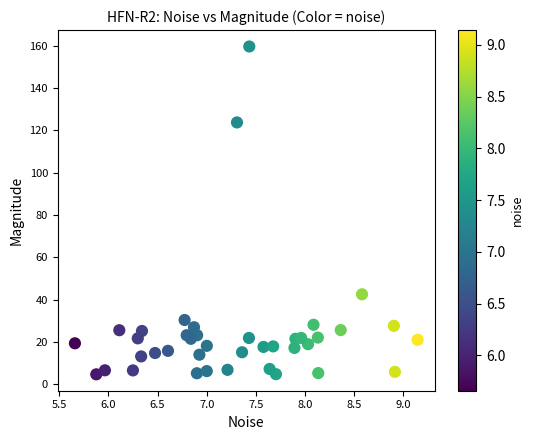

What Y value in the scatter plot is closest to 82?

42.5